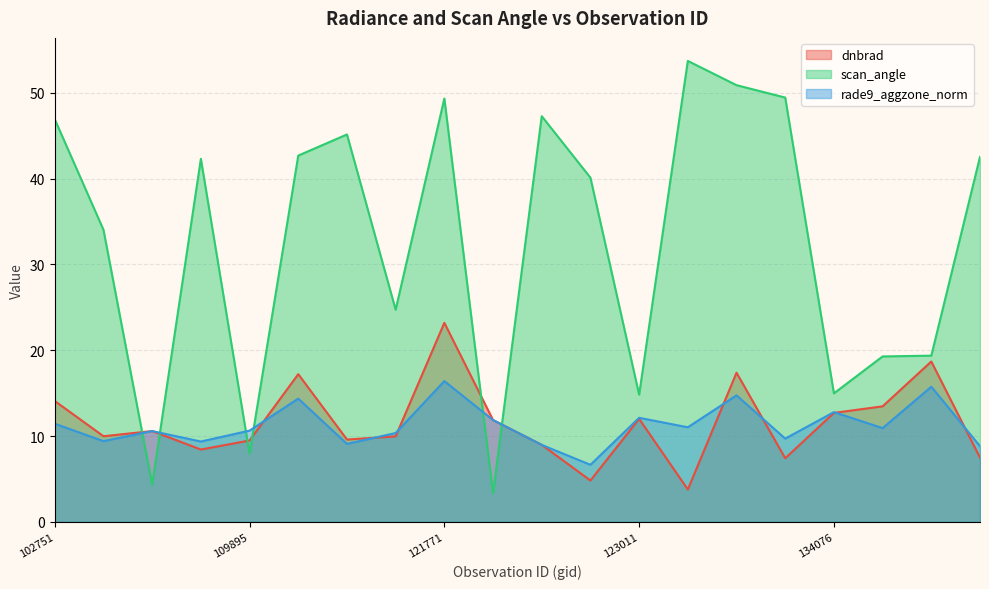

In dnbrad, how many points are higher than both neighbors (excluding endpoints)?

6